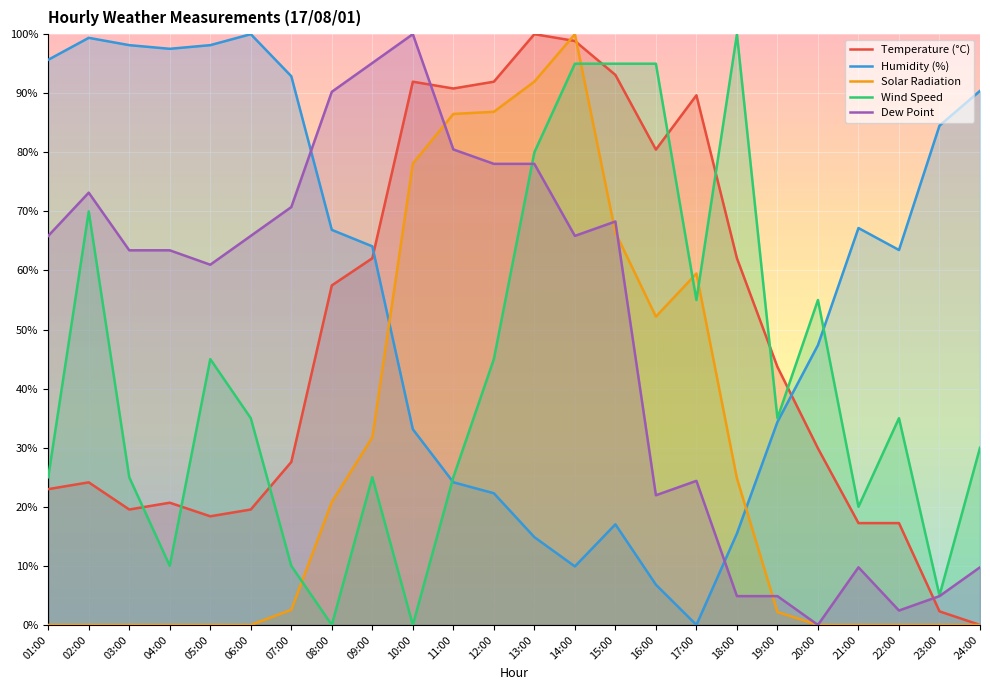

What is the average value of the Solar Radiation series?

29.3